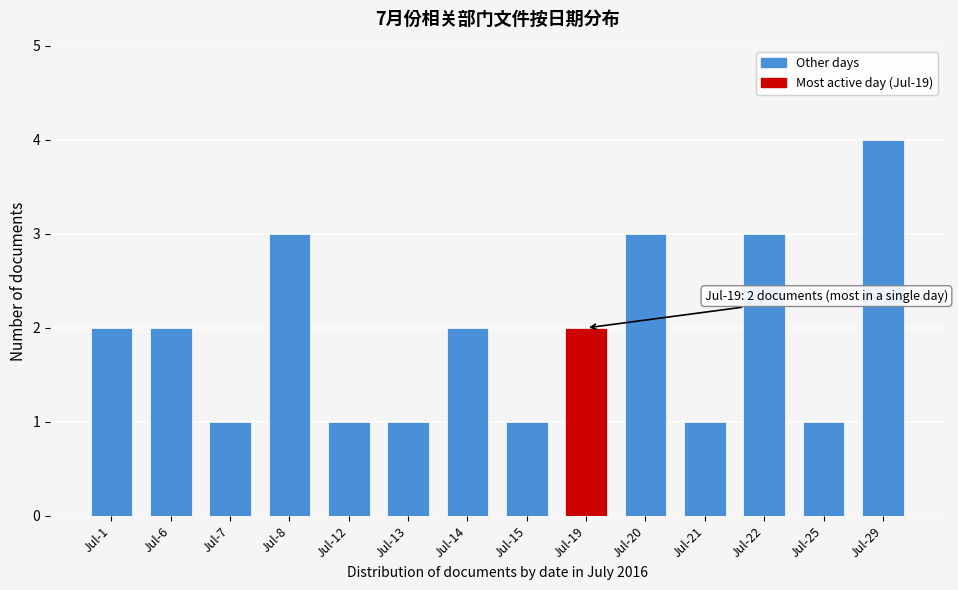

Reading left to right, list all the values displayed in this chart.

Jul-1=2	Jul-6=2	Jul-7=1	Jul-8=3	Jul-12=1	Jul-13=1	Jul-14=2	Jul-15=1	Jul-19=2	Jul-20=3	Jul-21=1	Jul-22=3	Jul-25=1	Jul-29=4